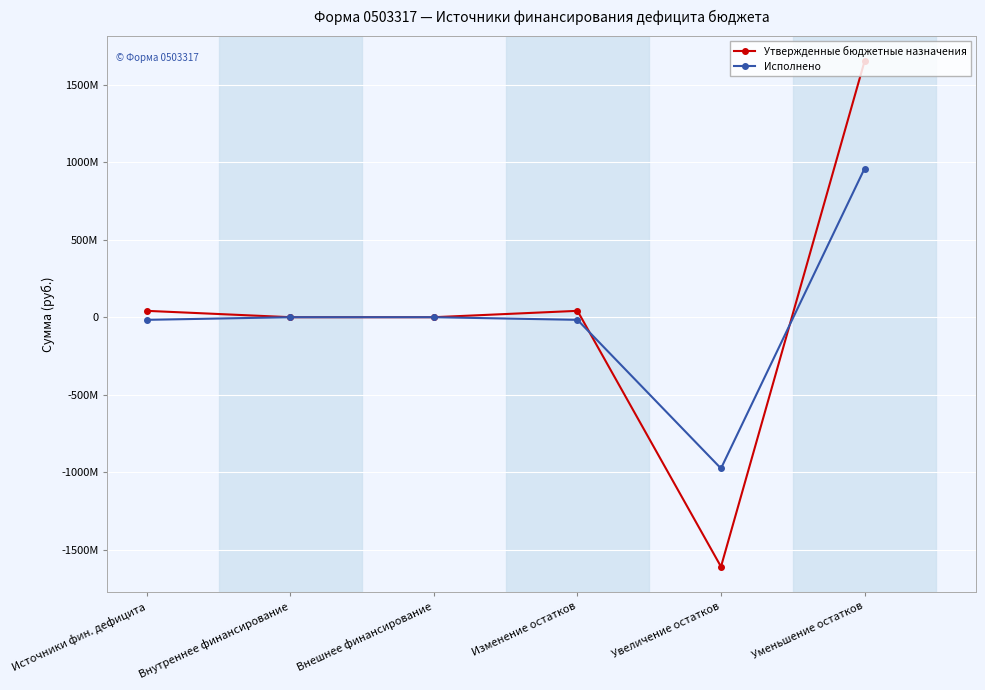

Does the chart have visible grid lines?

Yes